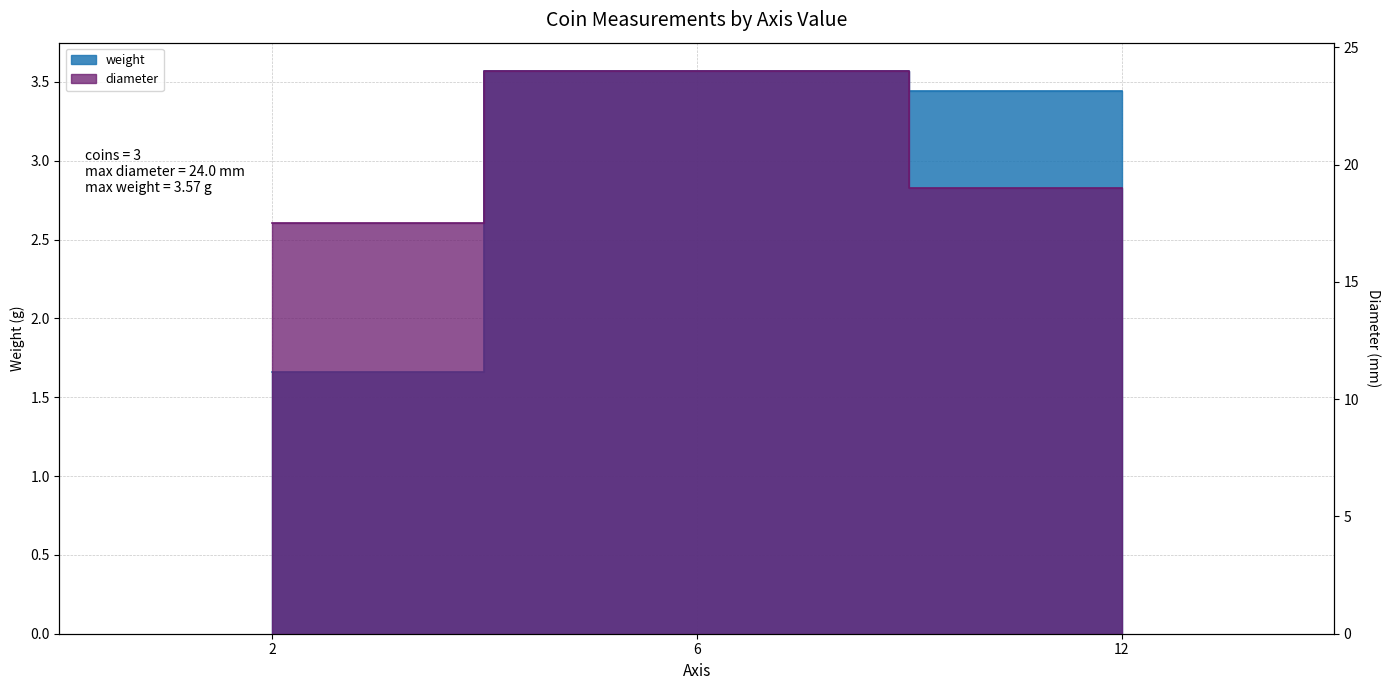

List the series in order of their peak value, lowest first.

weight, diameter